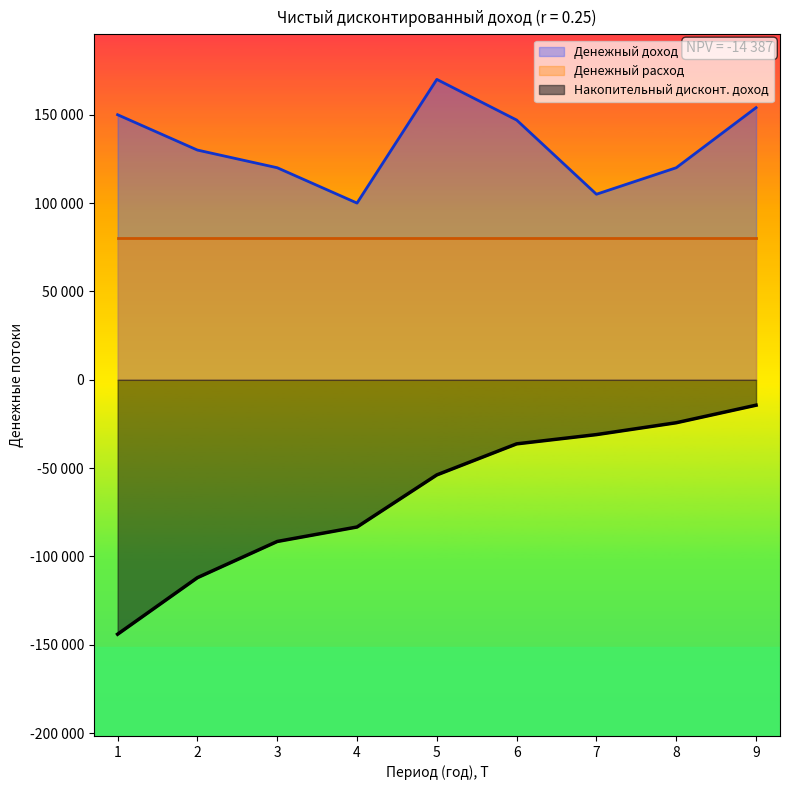

Is it true that the value at 8 is 38569?

False